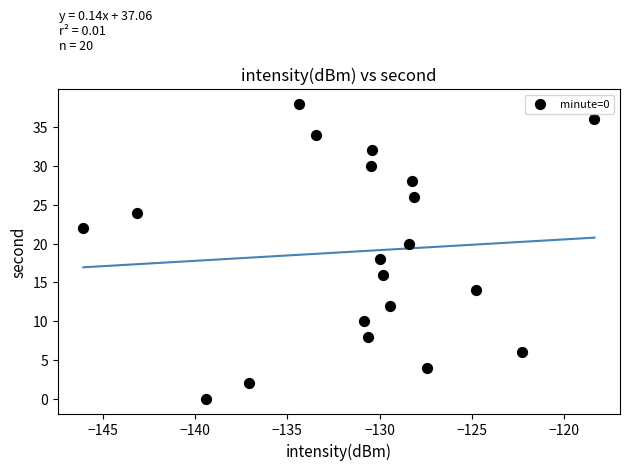

What is the range of Y values (max minus min)?

38